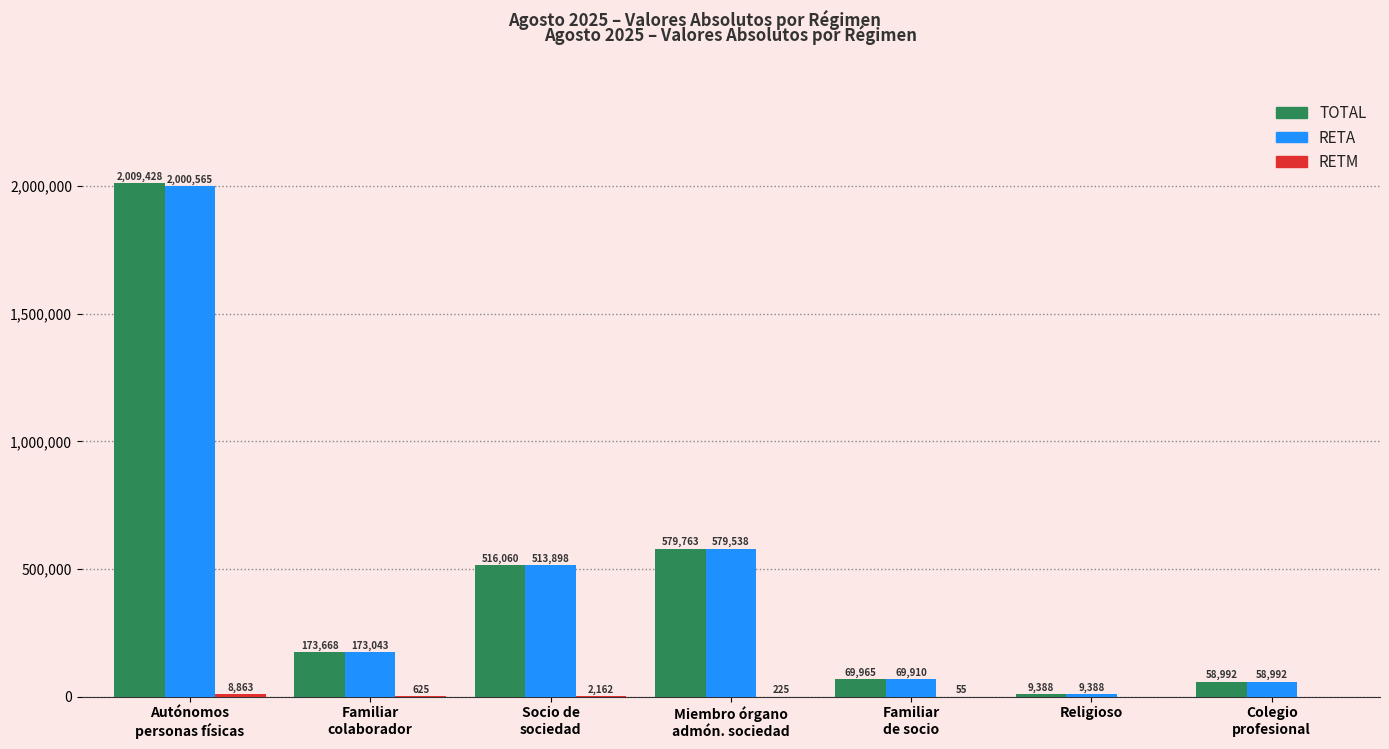

Count the number of categories in the chart.

7